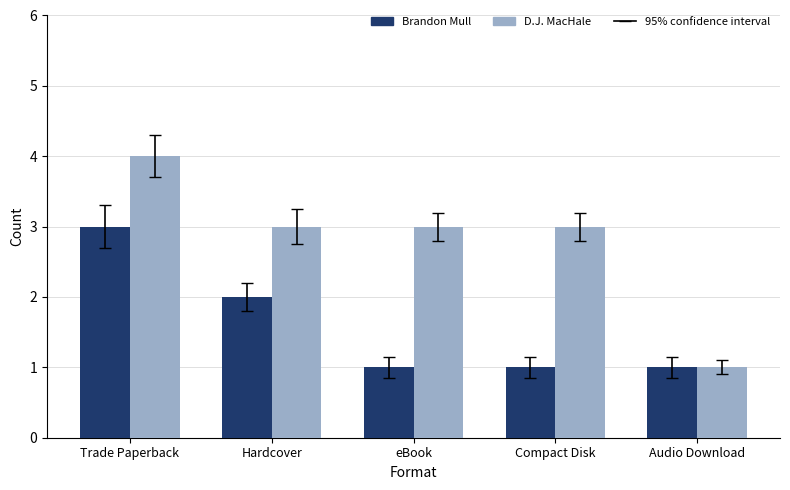

Rank the series by their maximum value, from highest to lowest.

D.J. MacHale, Brandon Mull